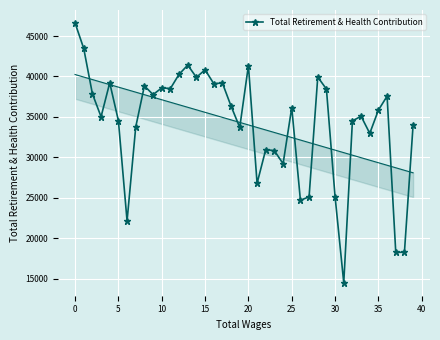

True or false: Total Retirement & Health Contribution has more than 1 interior local peaks.

True